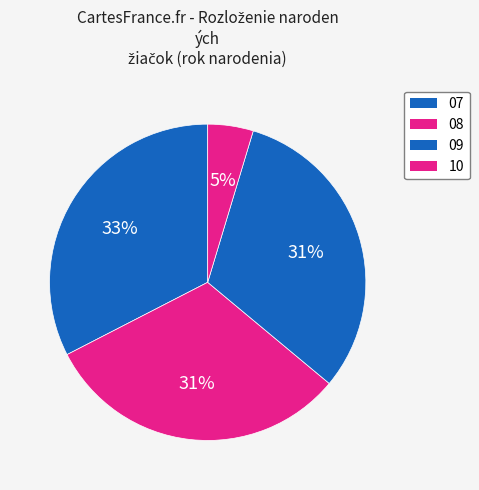

How many slices are in this pie chart?

4